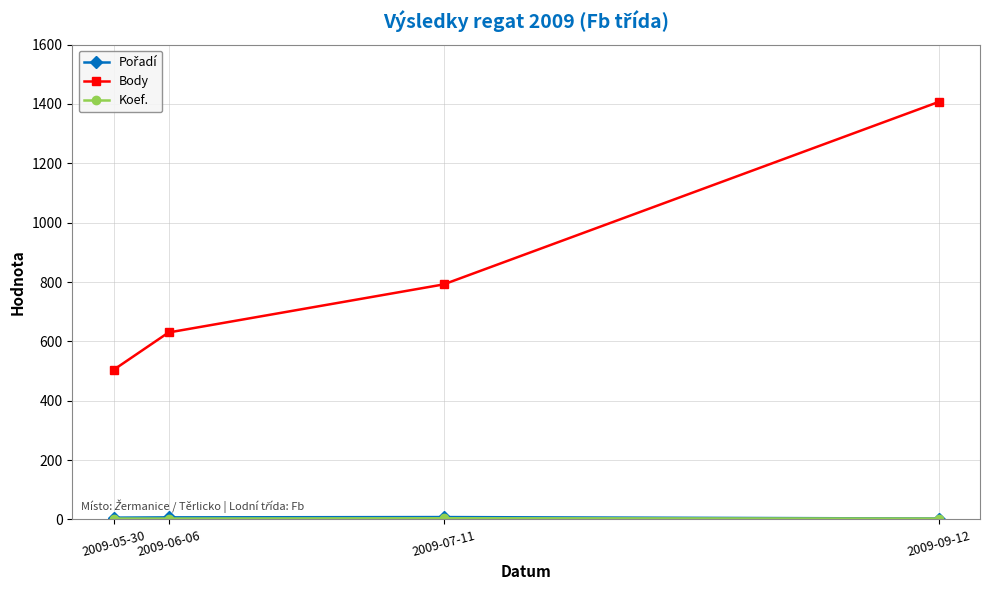

At which category is the sum across all series the highest?

2009-09-12